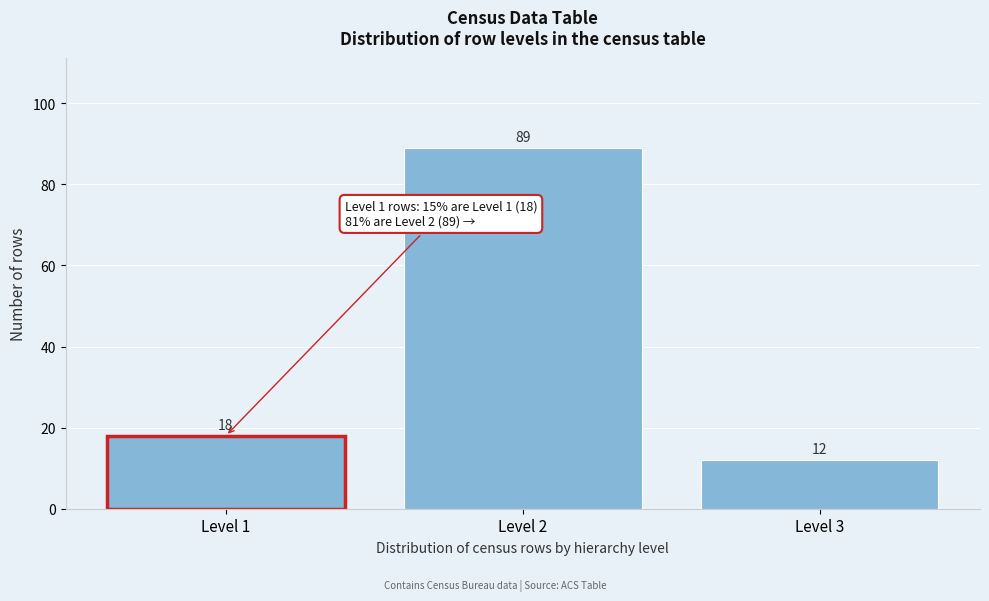

Reading left to right, list all the values displayed in this chart.

18	89	12